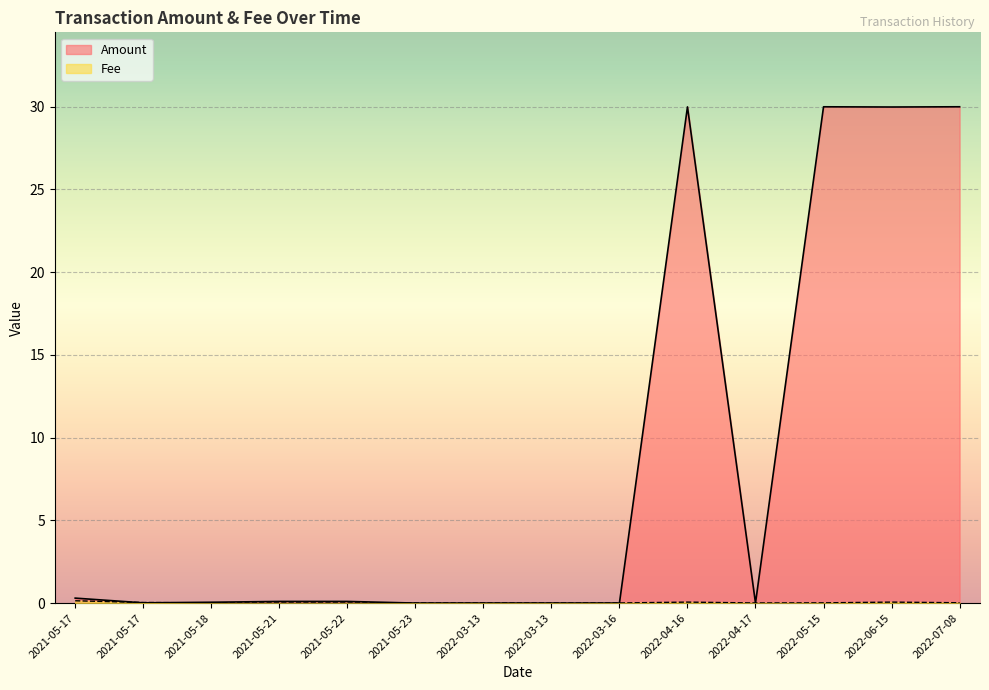

What is the sum of the Amount values at 2022-03-13 and 2022-06-15?

30.0